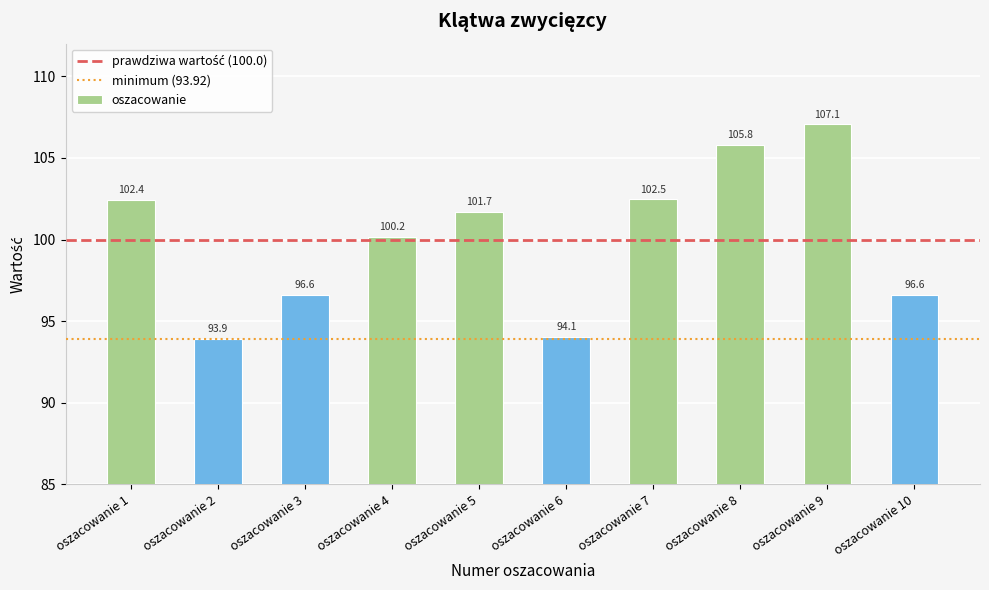

Where is the data nearest to the value 100?

oszacowanie 4